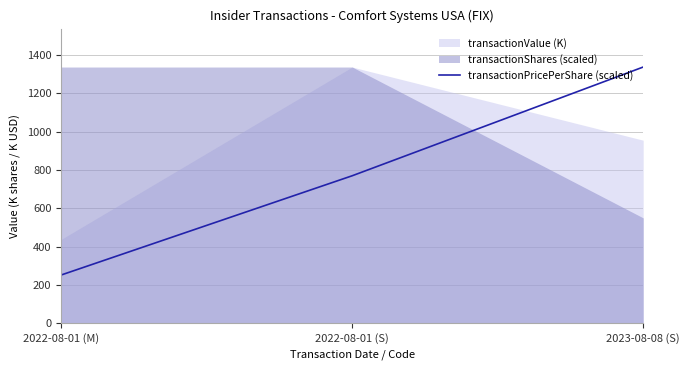

Rank the categories by transactionPricePerShare (scaled) value from highest to lowest.

2023-08-08 (S), 2022-08-01 (S), 2022-08-01 (M)